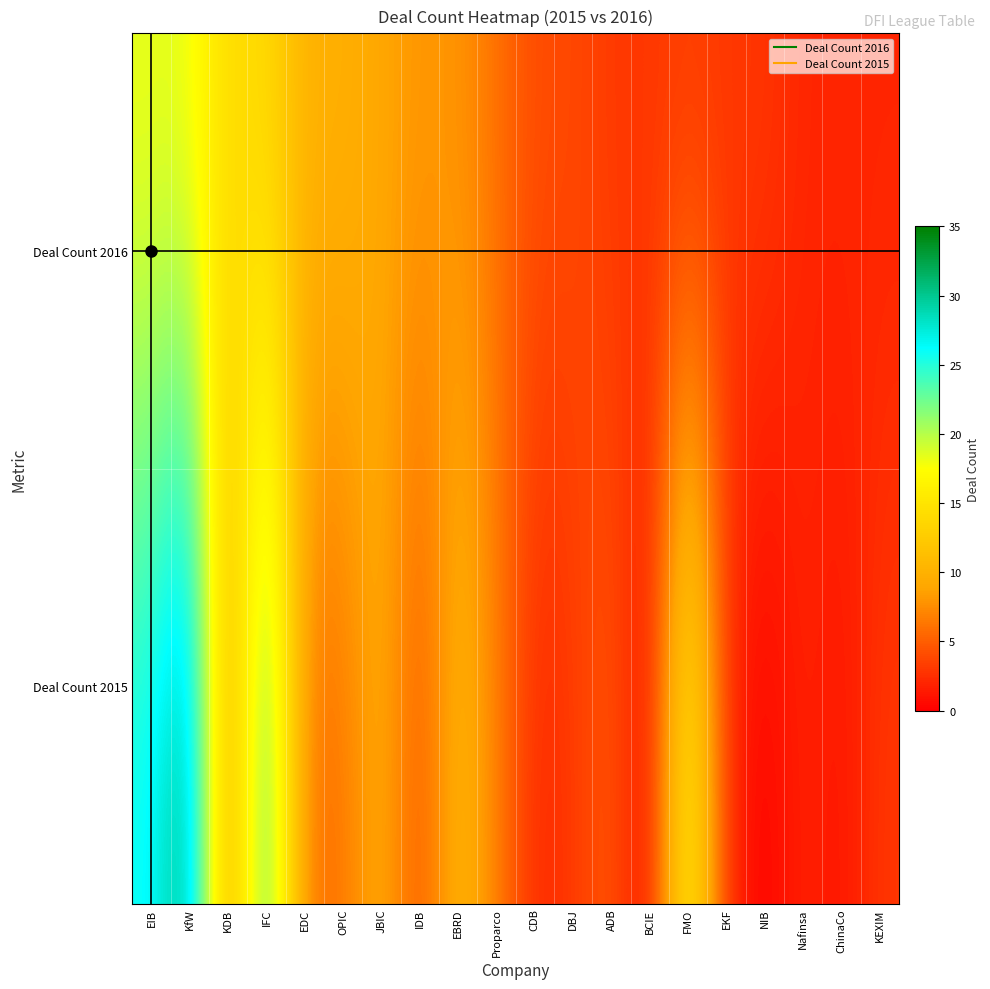

Reading left to right, transcribe all the data shown in this chart.

Deal Count 2016: EIB=18	KfW=18	KDB=14	IFC=14	EDC=10	OPIC=10	JBIC=9	IDB=8	EBRD=8	Proparco=6	CDB=4	DBJ=4	ADB=3	BCIE=3	FMO=3	EKF=3	NIB=3	Nafinsa=2	ChinaCo=2	KEXIM=2
Deal Count 2015: EIB=26	KfW=32	KDB=7	IFC=26	EDC=6	OPIC=6	JBIC=10	IDB=4	EBRD=11	Proparco=7	CDB=2	DBJ=3	ADB=5	BCIE=0	FMO=19	EKF=2	NIB=0	Nafinsa=2	ChinaCo=1	KEXIM=3